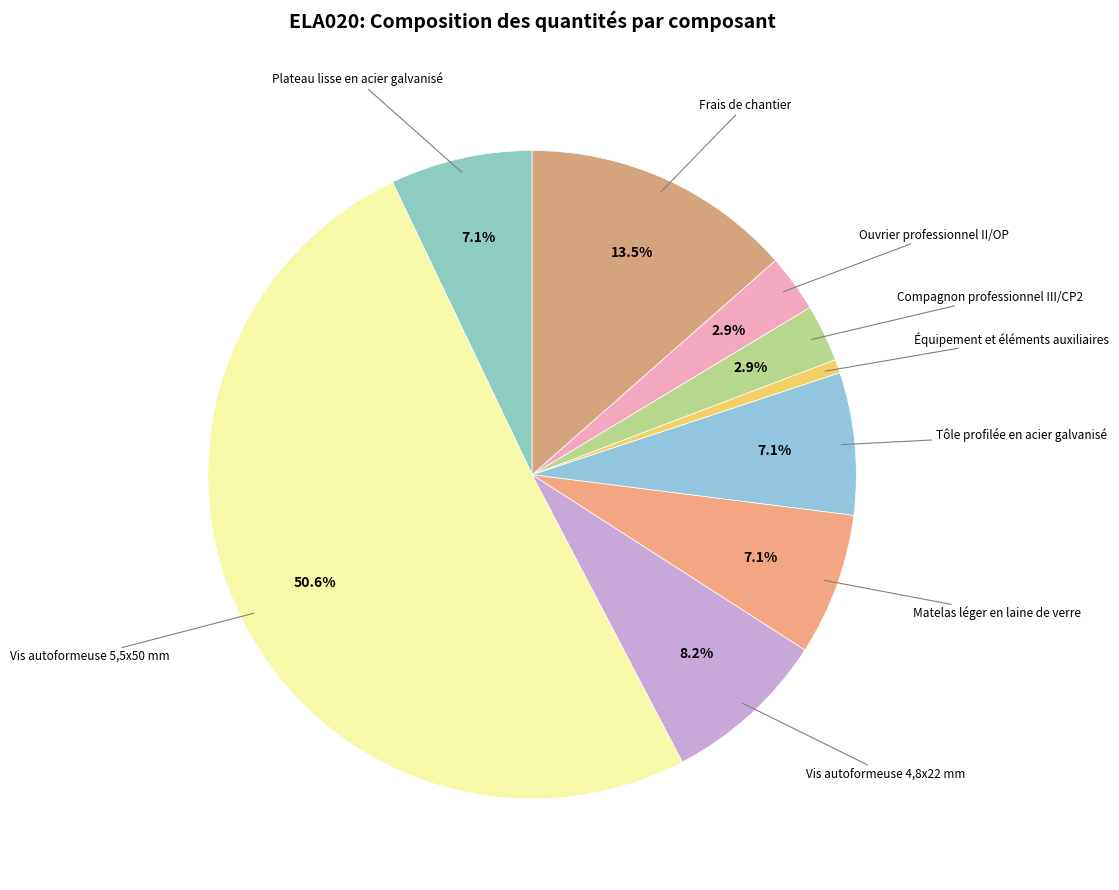

To the nearest percent, what is the combined percentage of Vis autoformeuse 4,8x22 mm and Compagnon professionnel III/CP2?

11%